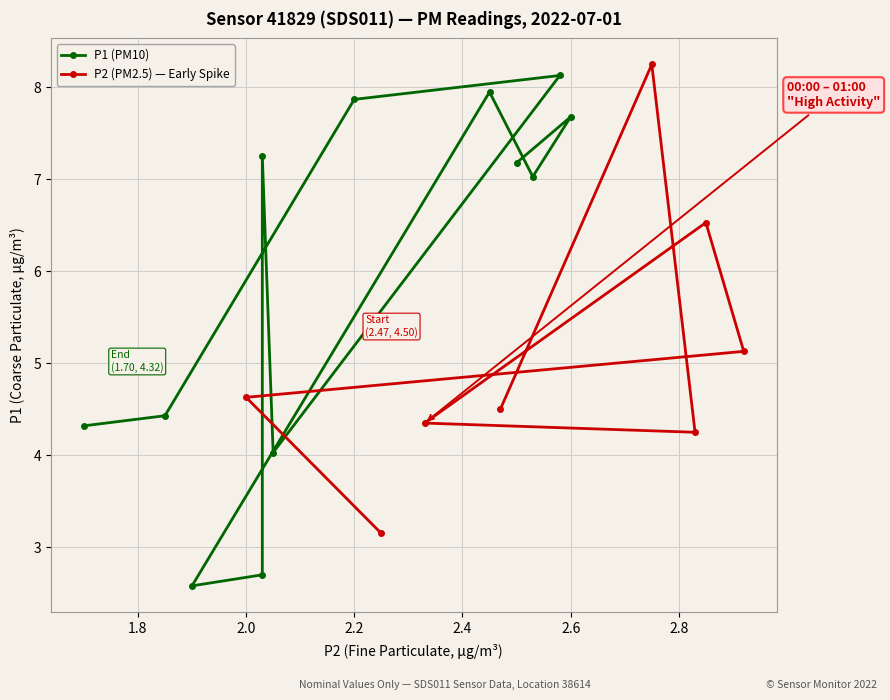

True or false: P1 and P2 cross at least once.

False